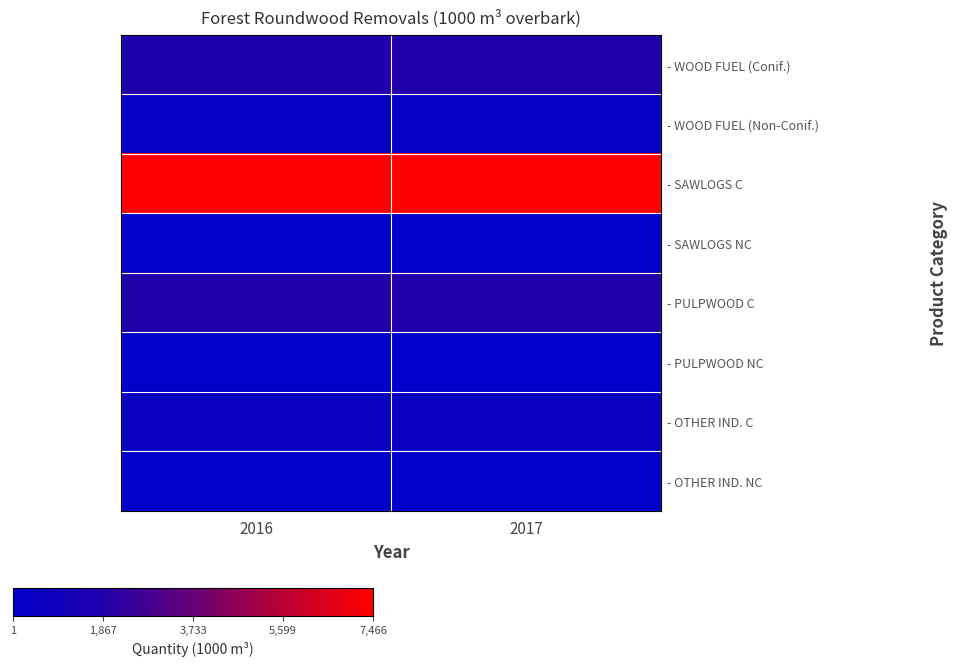

What is the smallest value displayed?

0.7